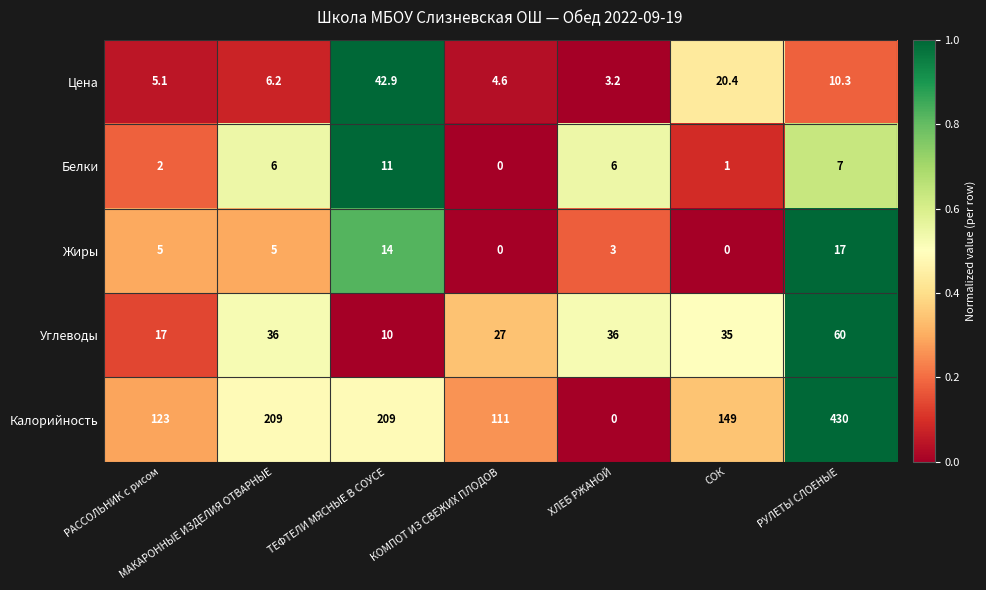

Which series has the largest range (max minus min)?

Калорийность